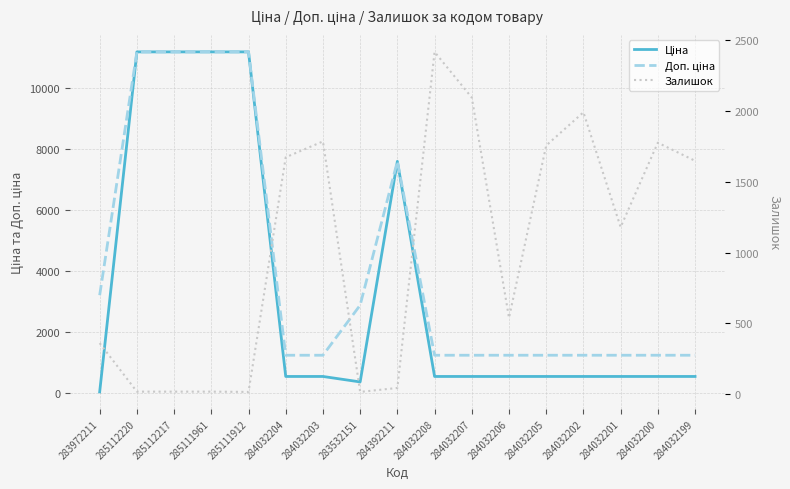

Which series has the largest range (max minus min)?

Ціна